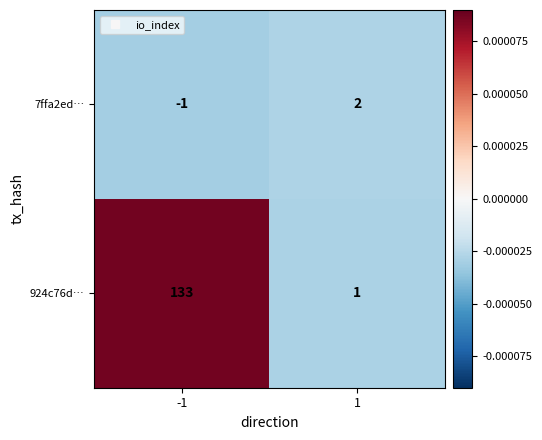

Reading left to right, extract all data points from this chart.

7ffa2ed…: -1	2
924c76d…: 133	1